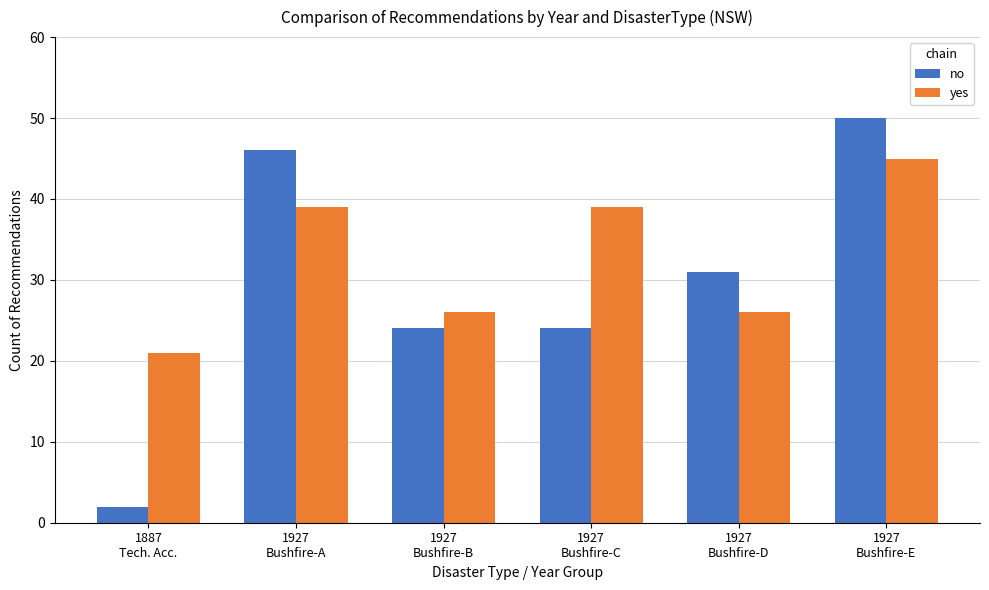

What is the maximum value for no?

50